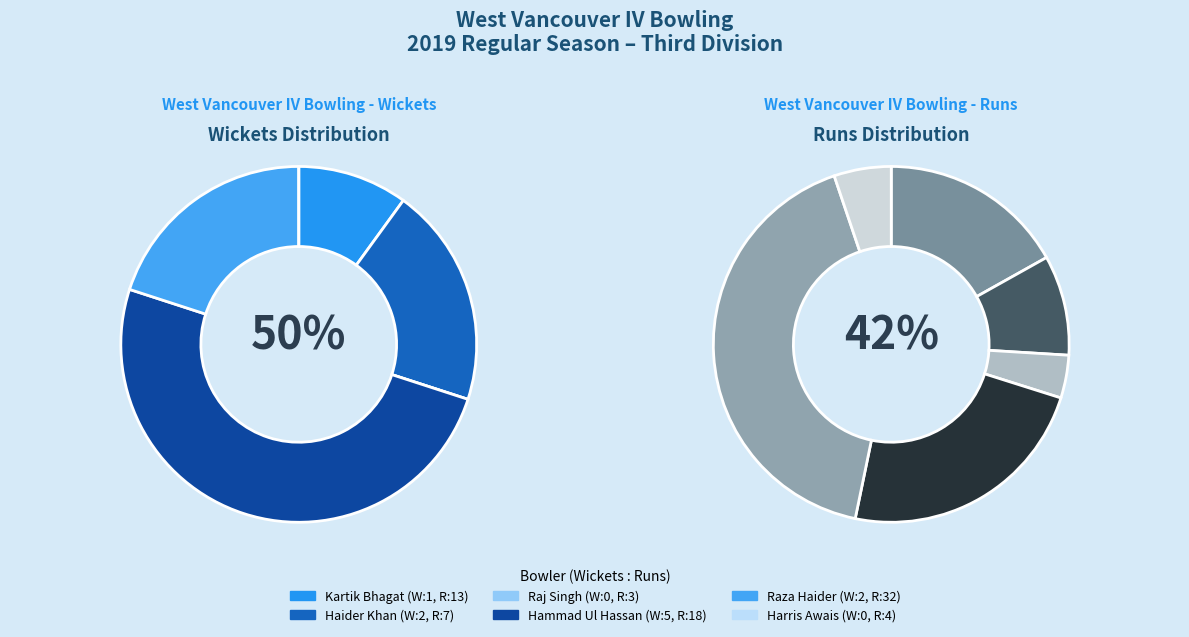

Does Harris Awais account for over 50% of the chart?

No